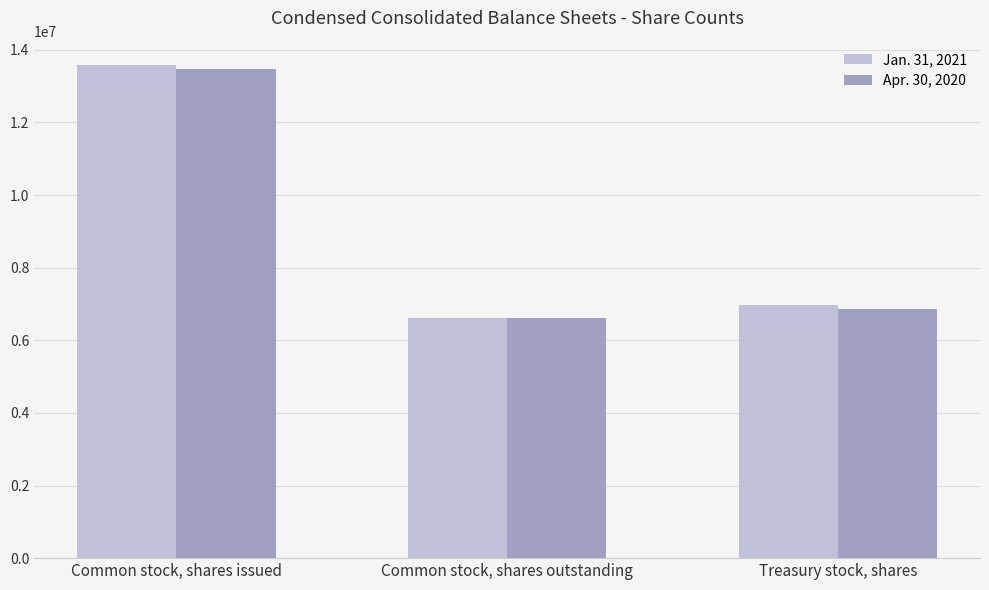

What is the label of the 1st bar from the left?

Common stock, shares issued